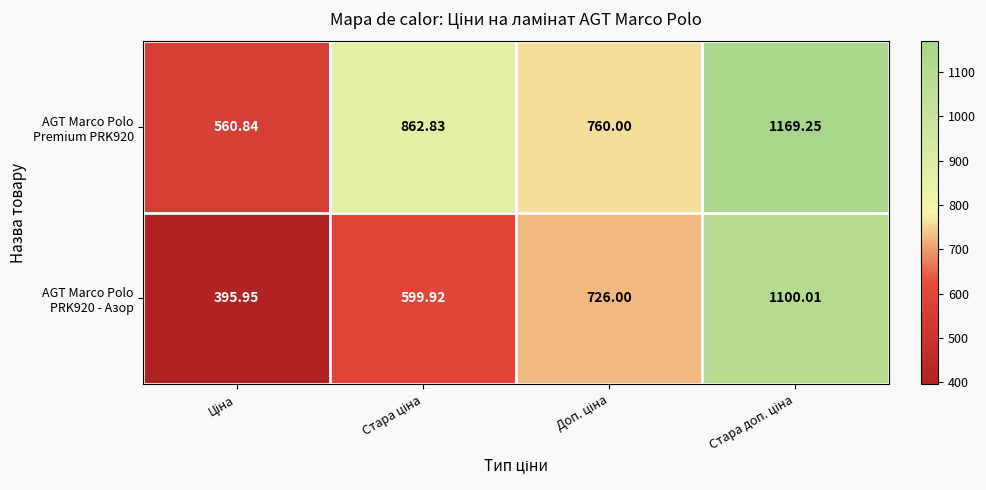

At how many categories does at least one series exceed 962?

1